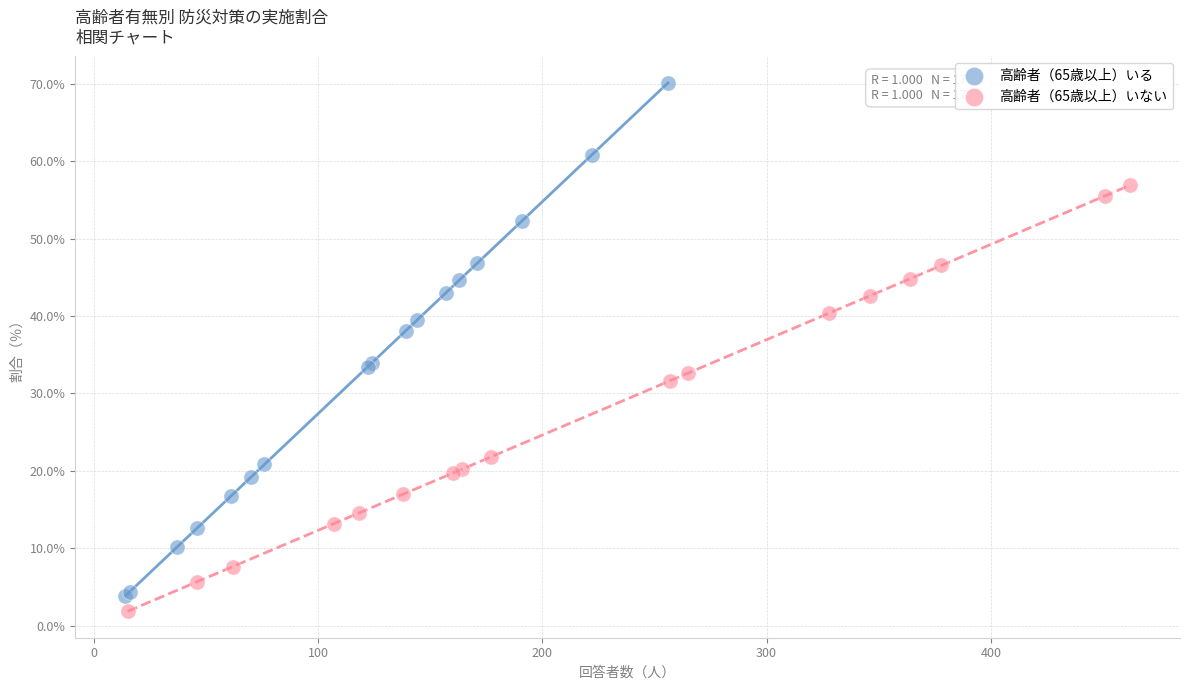

Which series has the largest Y range (max minus min)?

高齢者（65歳以上）いる